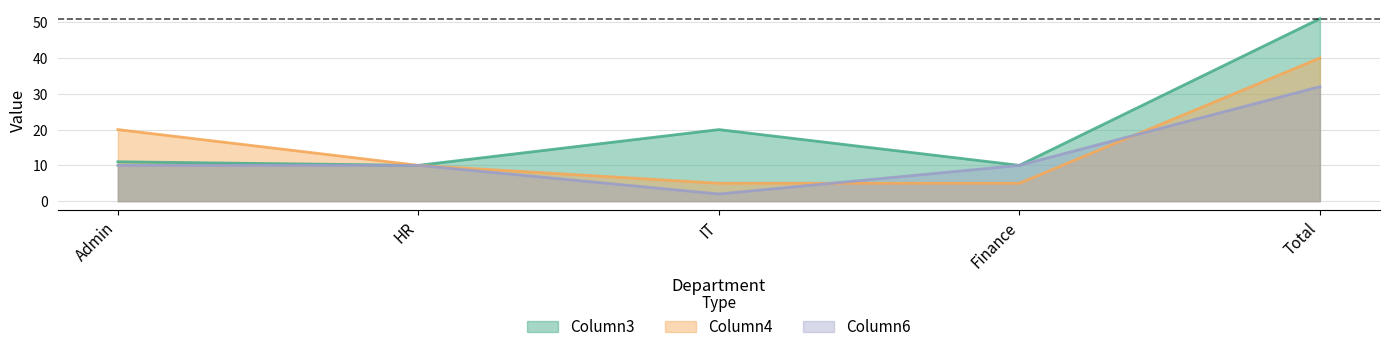

How many values in the Column4 series are below 10?

2